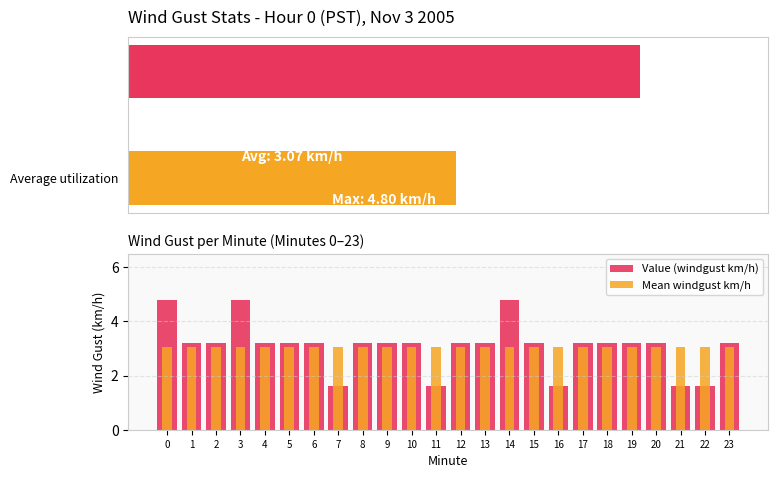

Which label corresponds to the smallest value in the chart?

7